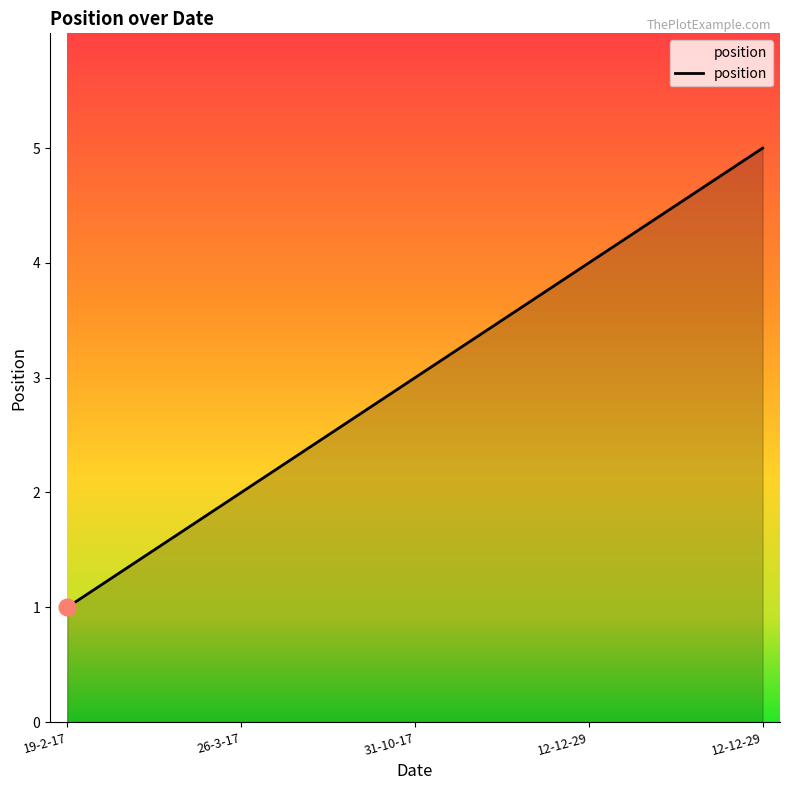

How many values are between 2 and 4?

3